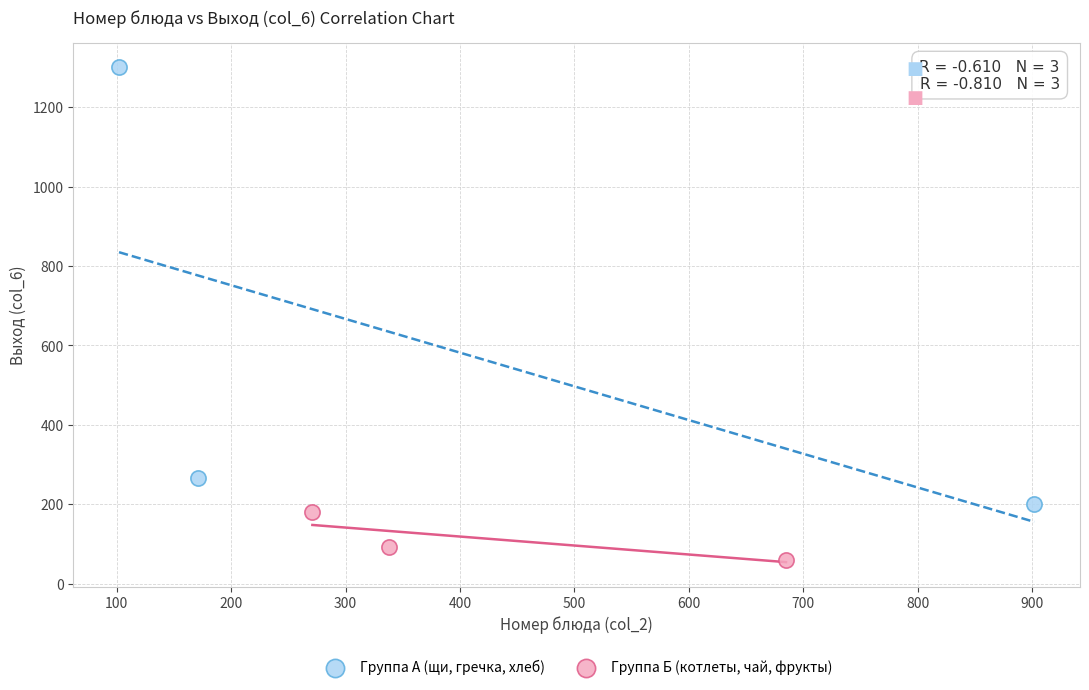

Which series contains the lowest Y value?

Группа Б (котлеты, чай, фрукты)